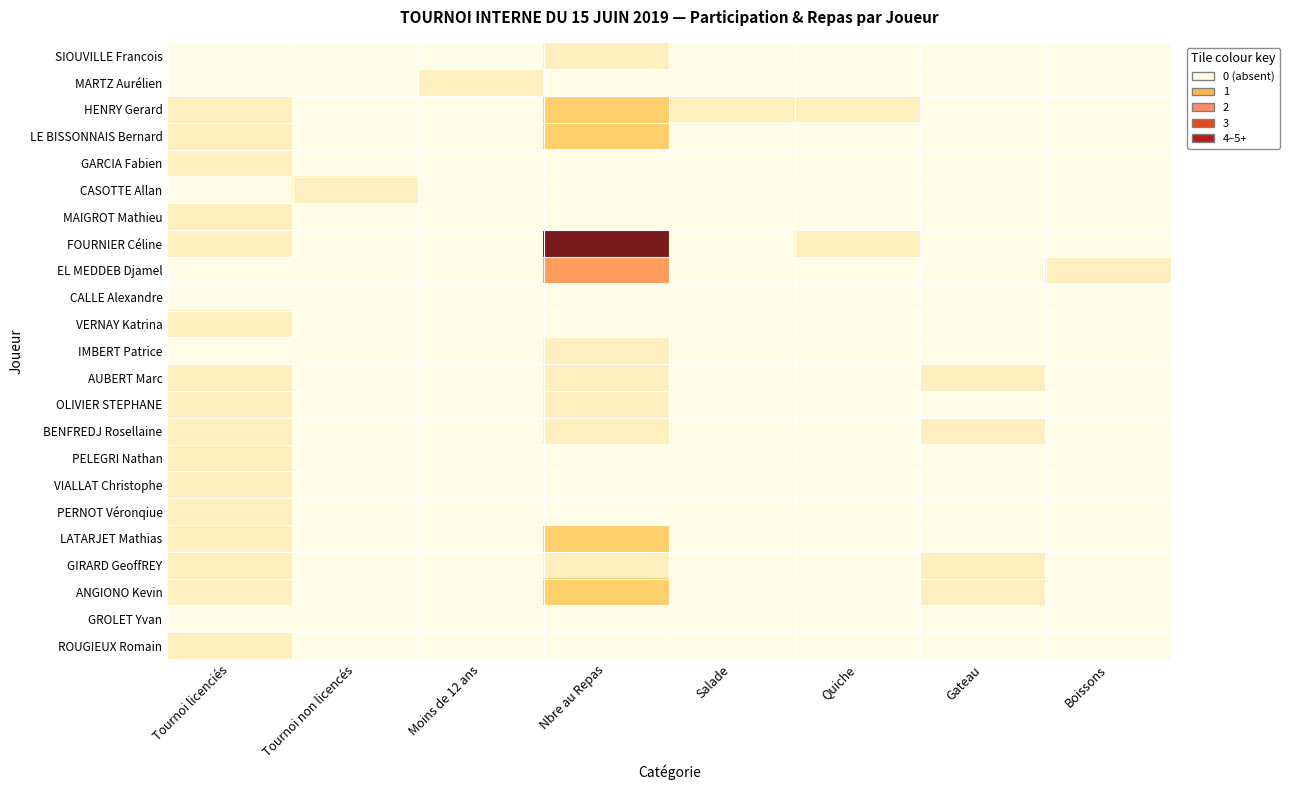

Reading left to right, what are all the values shown in this chart?

SIOUVILLE Francois: Tournoi licenciés=0	Tournoi non licencés=0	Moins de 12 ans=0	Nbre au Repas=1	Salade=0	Quiche=0	Gateau=0	Boissons=0
MARTZ Aurélien: Tournoi licenciés=0	Tournoi non licencés=0	Moins de 12 ans=1	Nbre au Repas=0	Salade=0	Quiche=0	Gateau=0	Boissons=0
HENRY Gerard: Tournoi licenciés=1	Tournoi non licencés=0	Moins de 12 ans=0	Nbre au Repas=2	Salade=1	Quiche=1	Gateau=0	Boissons=0
LE BISSONNAIS Bernard: Tournoi licenciés=1	Tournoi non licencés=0	Moins de 12 ans=0	Nbre au Repas=2	Salade=0	Quiche=0	Gateau=0	Boissons=0
GARCIA Fabien: Tournoi licenciés=1	Tournoi non licencés=0	Moins de 12 ans=0	Nbre au Repas=0	Salade=0	Quiche=0	Gateau=0	Boissons=0
CASOTTE Allan: Tournoi licenciés=0	Tournoi non licencés=1	Moins de 12 ans=0	Nbre au Repas=0	Salade=0	Quiche=0	Gateau=0	Boissons=0
MAIGROT Mathieu: Tournoi licenciés=1	Tournoi non licencés=0	Moins de 12 ans=0	Nbre au Repas=0	Salade=0	Quiche=0	Gateau=0	Boissons=0
FOURNIER Céline: Tournoi licenciés=1	Tournoi non licencés=0	Moins de 12 ans=0	Nbre au Repas=5	Salade=0	Quiche=1	Gateau=0	Boissons=0
EL MEDDEB Djamel: Tournoi licenciés=0	Tournoi non licencés=0	Moins de 12 ans=0	Nbre au Repas=3	Salade=0	Quiche=0	Gateau=0	Boissons=1
CALLE Alexandre: Tournoi licenciés=0	Tournoi non licencés=0	Moins de 12 ans=0	Nbre au Repas=0	Salade=0	Quiche=0	Gateau=0	Boissons=0
VERNAY Katrina: Tournoi licenciés=1	Tournoi non licencés=0	Moins de 12 ans=0	Nbre au Repas=0	Salade=0	Quiche=0	Gateau=0	Boissons=0
IMBERT Patrice: Tournoi licenciés=0	Tournoi non licencés=0	Moins de 12 ans=0	Nbre au Repas=1	Salade=0	Quiche=0	Gateau=0	Boissons=0
AUBERT Marc: Tournoi licenciés=1	Tournoi non licencés=0	Moins de 12 ans=0	Nbre au Repas=1	Salade=0	Quiche=0	Gateau=1	Boissons=0
OLIVIER STEPHANE: Tournoi licenciés=1	Tournoi non licencés=0	Moins de 12 ans=0	Nbre au Repas=1	Salade=0	Quiche=0	Gateau=0	Boissons=0
BENFREDJ Rosellaine: Tournoi licenciés=1	Tournoi non licencés=0	Moins de 12 ans=0	Nbre au Repas=1	Salade=0	Quiche=0	Gateau=1	Boissons=0
PELEGRI Nathan: Tournoi licenciés=1	Tournoi non licencés=0	Moins de 12 ans=0	Nbre au Repas=0	Salade=0	Quiche=0	Gateau=0	Boissons=0
VIALLAT Christophe: Tournoi licenciés=1	Tournoi non licencés=0	Moins de 12 ans=0	Nbre au Repas=0	Salade=0	Quiche=0	Gateau=0	Boissons=0
PERNOT Véronqiue: Tournoi licenciés=1	Tournoi non licencés=0	Moins de 12 ans=0	Nbre au Repas=0	Salade=0	Quiche=0	Gateau=0	Boissons=0
LATARJET Mathias: Tournoi licenciés=1	Tournoi non licencés=0	Moins de 12 ans=0	Nbre au Repas=2	Salade=0	Quiche=0	Gateau=0	Boissons=0
GIRARD GeoffREY: Tournoi licenciés=1	Tournoi non licencés=0	Moins de 12 ans=0	Nbre au Repas=1	Salade=0	Quiche=0	Gateau=1	Boissons=0
ANGIONO Kevin: Tournoi licenciés=1	Tournoi non licencés=0	Moins de 12 ans=0	Nbre au Repas=2	Salade=0	Quiche=0	Gateau=1	Boissons=0
GROLET Yvan: Tournoi licenciés=0	Tournoi non licencés=0	Moins de 12 ans=0	Nbre au Repas=0	Salade=0	Quiche=0	Gateau=0	Boissons=0
ROUGIEUX Romain: Tournoi licenciés=1	Tournoi non licencés=0	Moins de 12 ans=0	Nbre au Repas=0	Salade=0	Quiche=0	Gateau=0	Boissons=0